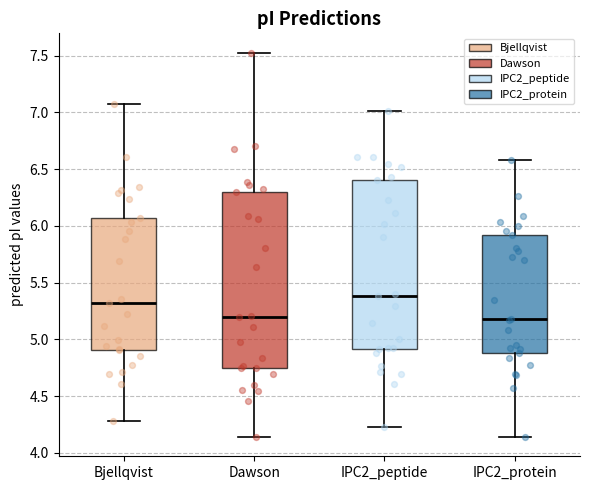

Reading left to right, read every box against the y-axis: the position of its median line, the range the box covers, and the ends of its whiskers. The values are not printed on the chart, so give them approximately, as read against the axis.

Bjellqvist: median 5.30, box 4.90 to 6.05, whiskers 4.30 to 7.05
Dawson: median 5.20, box 4.75 to 6.30, whiskers 4.15 to 7.55
IPC2_peptide: median 5.40, box 4.90 to 6.40, whiskers 4.25 to 7.00
IPC2_protein: median 5.20, box 4.90 to 5.90, whiskers 4.15 to 6.60